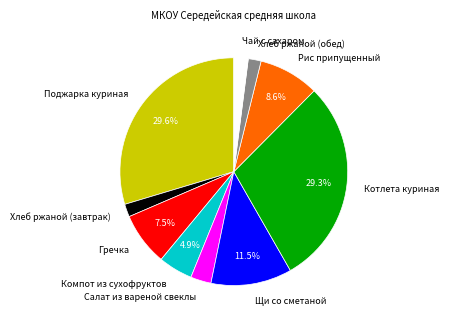

Does any single category account for the majority?

No